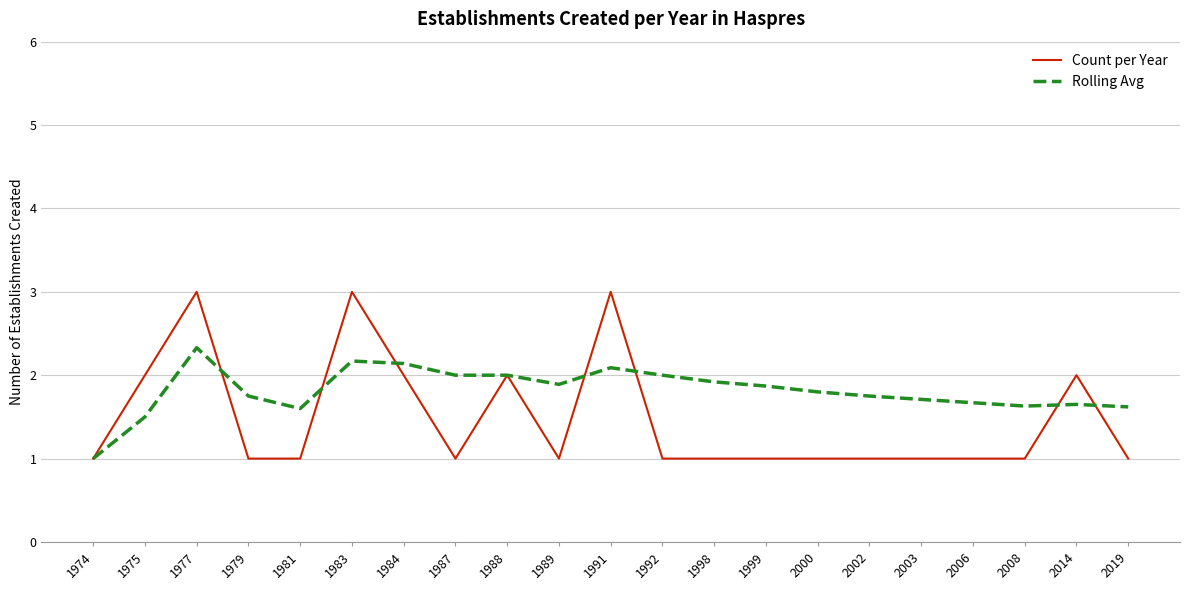

At which category does Rolling Avg reach its first local peak?

1977